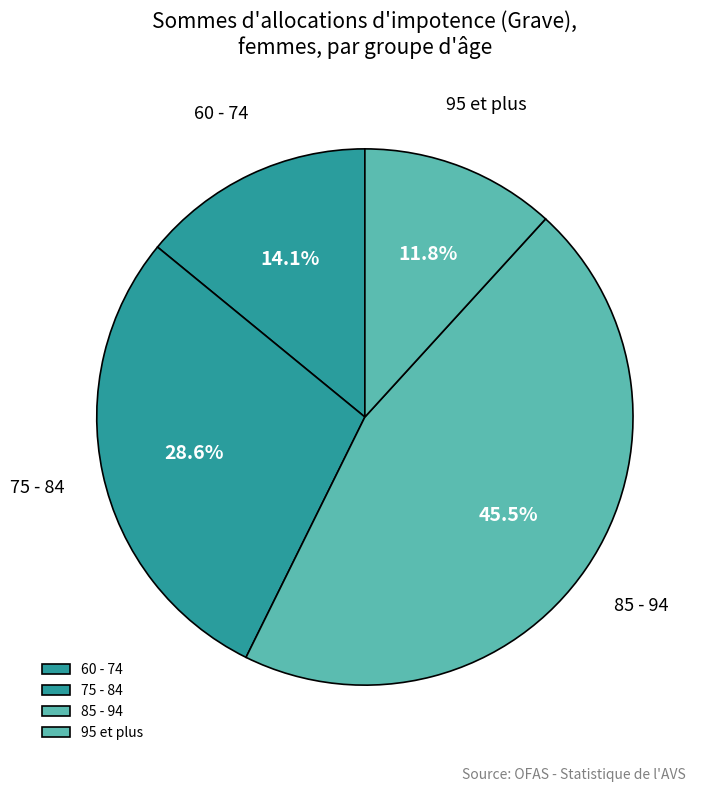

Does any single category account for the majority?

No